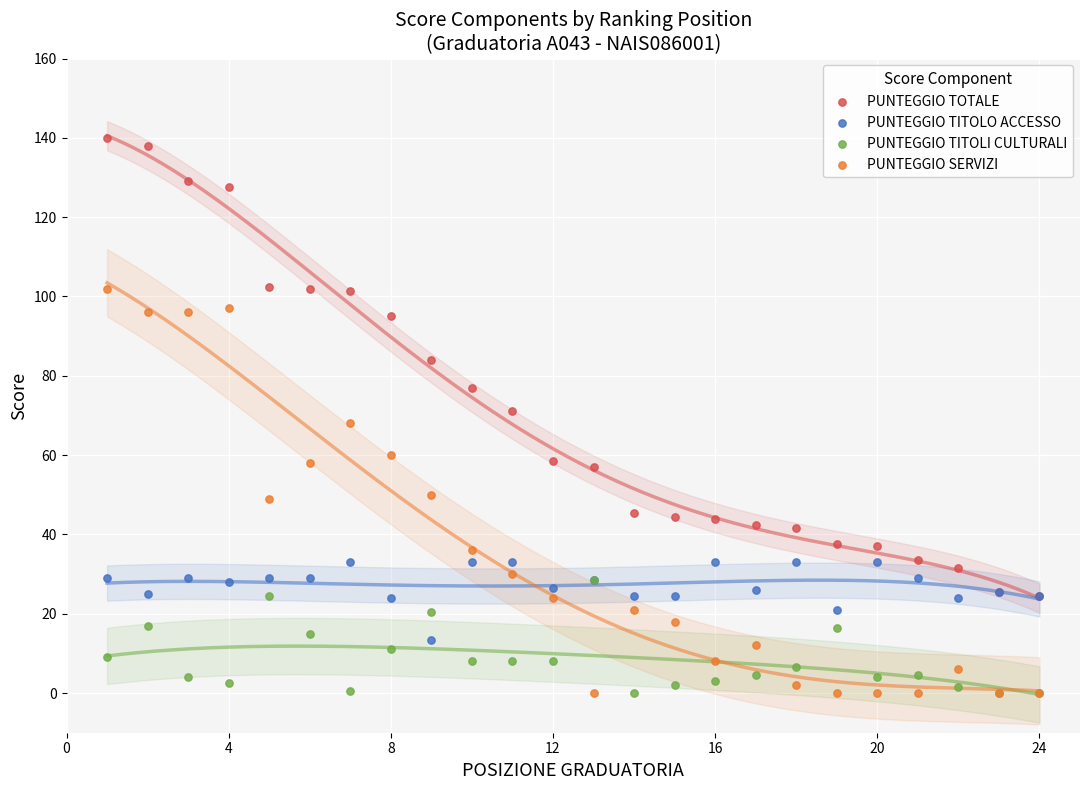

What are all the series names shown in the legend?

PUNTEGGIO TOTALE, PUNTEGGIO TITOLO ACCESSO, PUNTEGGIO TITOLI CULTURALI, PUNTEGGIO SERVIZI